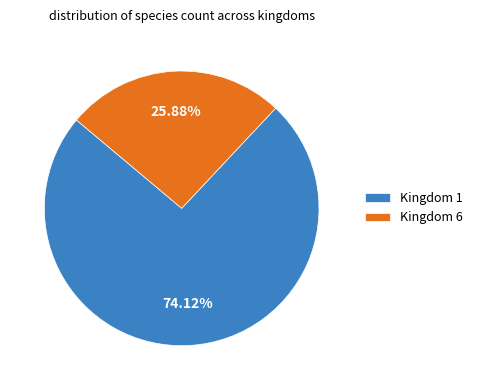

Which has a higher value, Kingdom 6 or Kingdom 1?

Kingdom 1